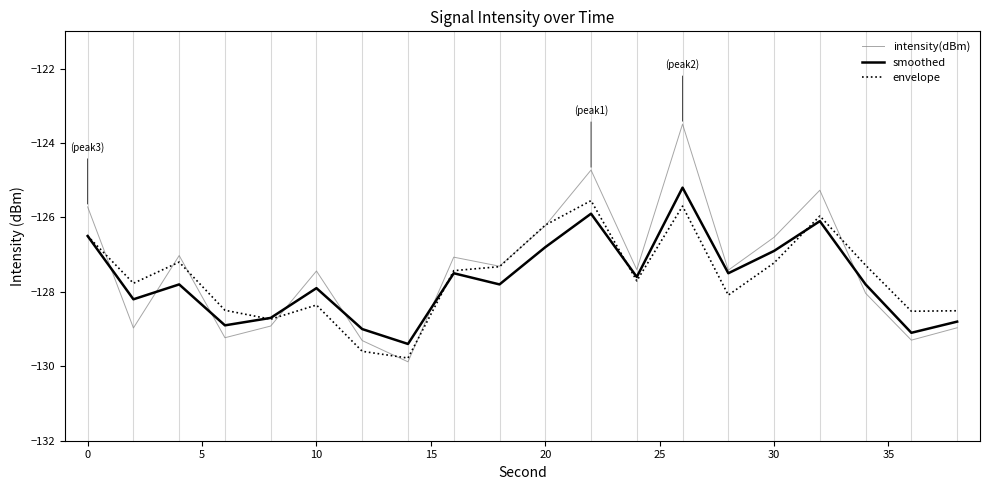

How many lines are shown in the chart?

3